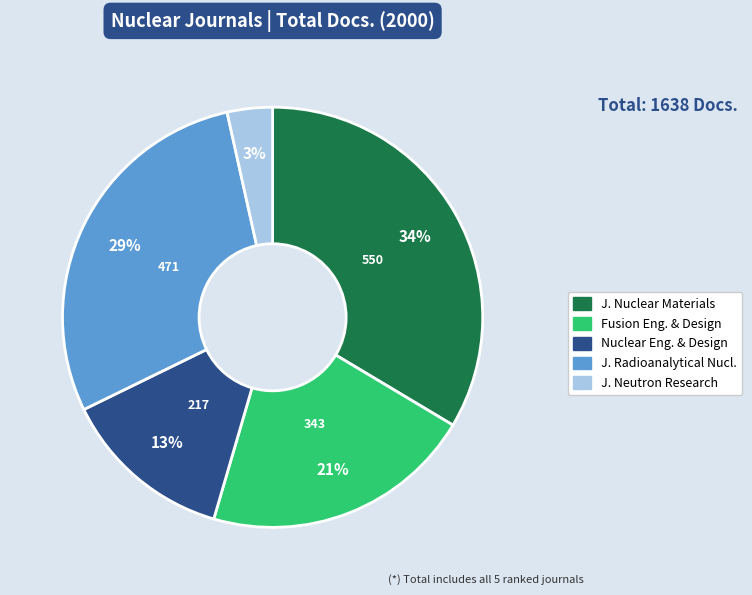

To the nearest percent, what is the average slice percentage?

20%